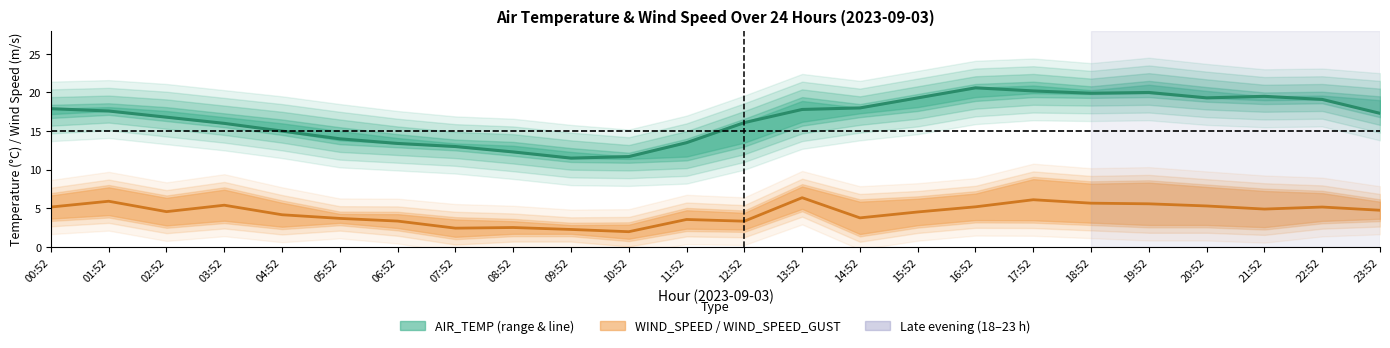

What is the lowest value of the WIND_SPEED (mean) series?

2.0